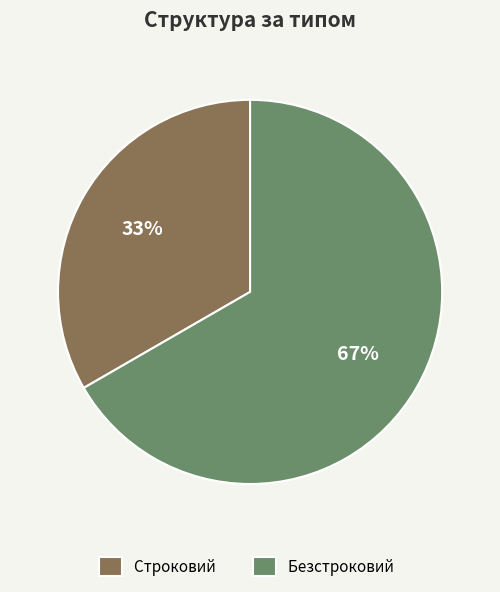

What is the largest slice in the pie chart?

Безстроковий